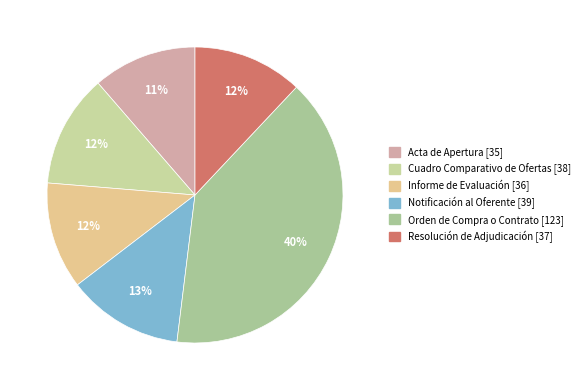

True or false: Notificación al Oferente accounts for 1% of the total.

False